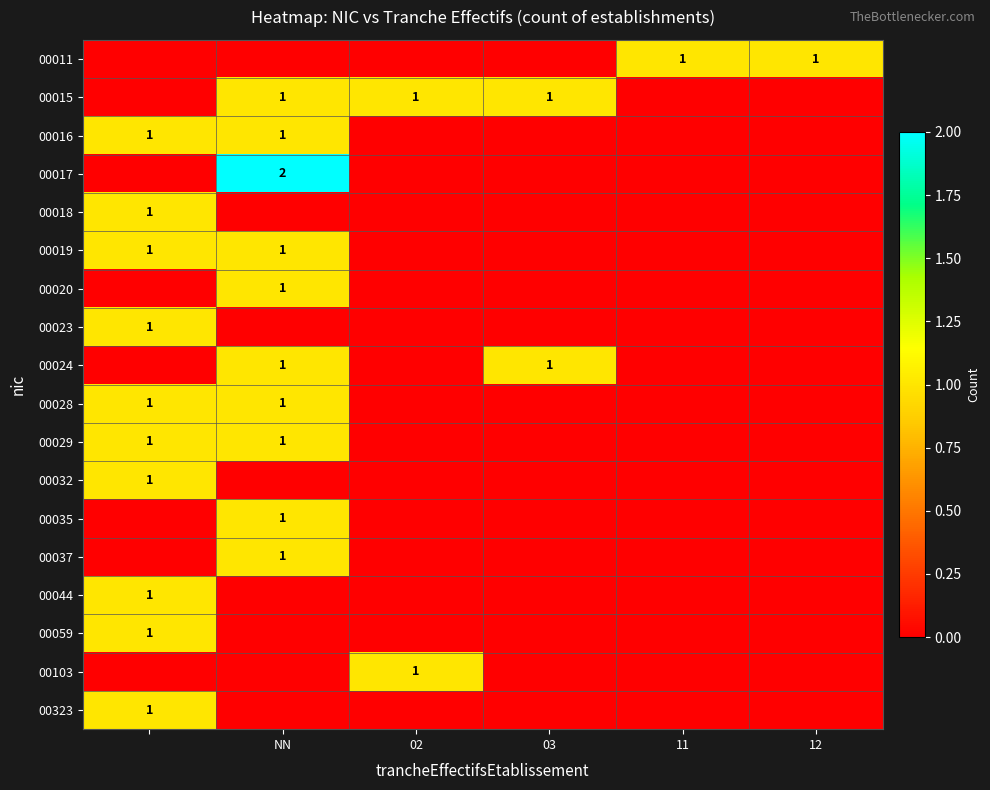

The value of 00024 at NN is 1. True or false?

True